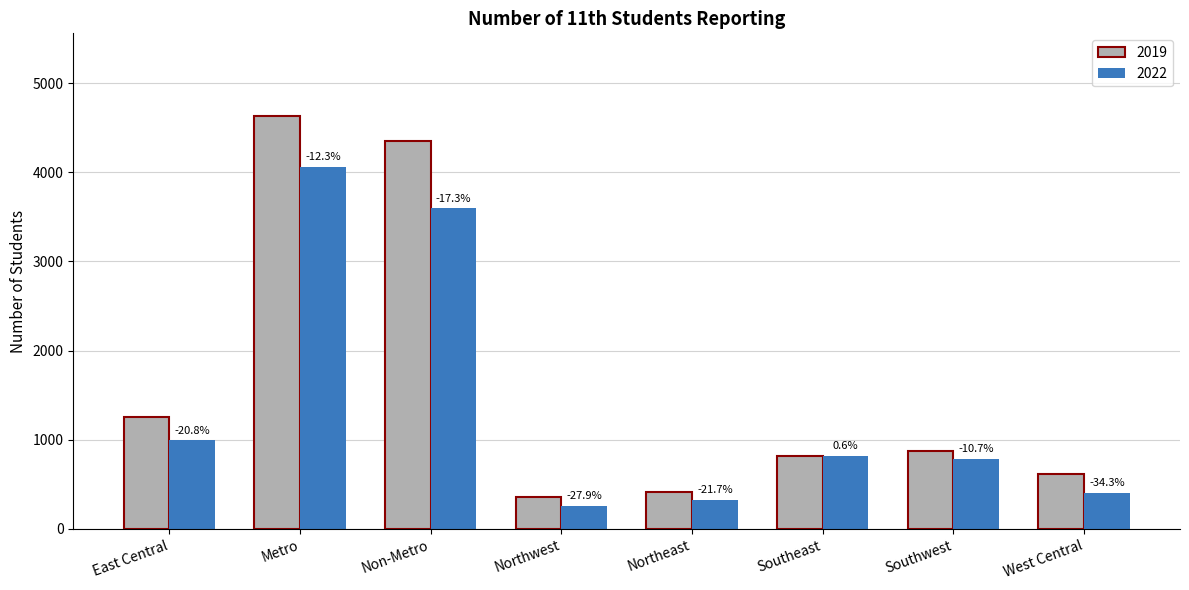

What is the label of the 8th bar from the right?

East Central